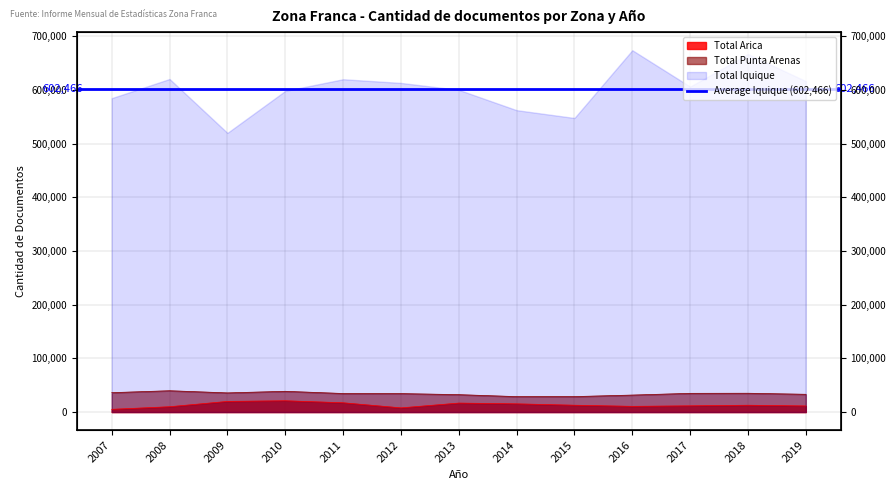

What is the average value of the Total Arica series?

13248